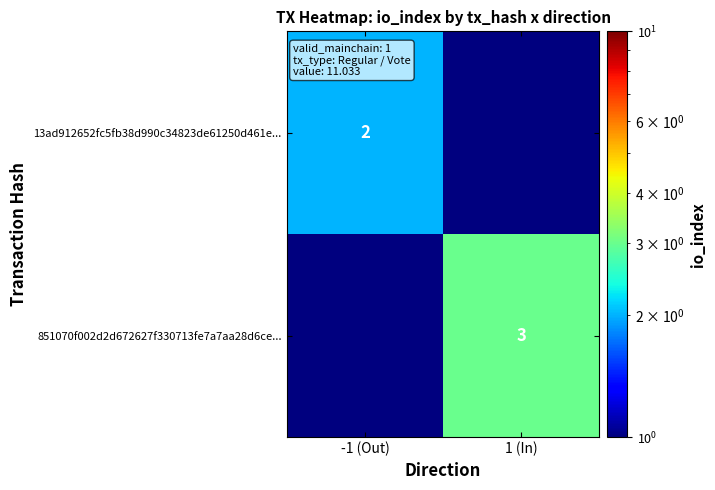

Which has a higher value, -1 (Out) or 1 (In)?

-1 (Out)